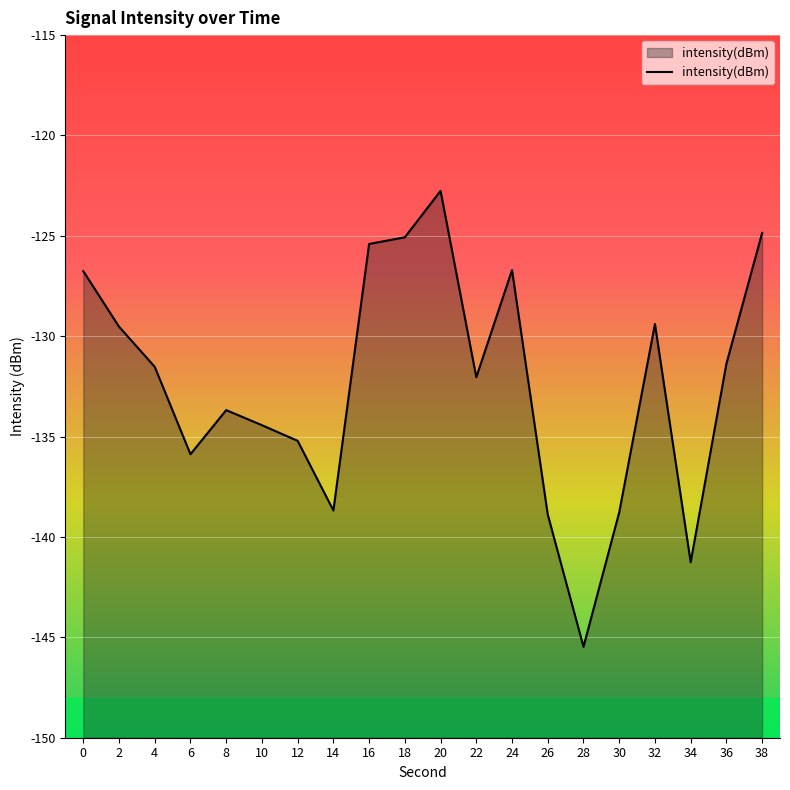

What is the minimum value shown in the chart?

-145.5